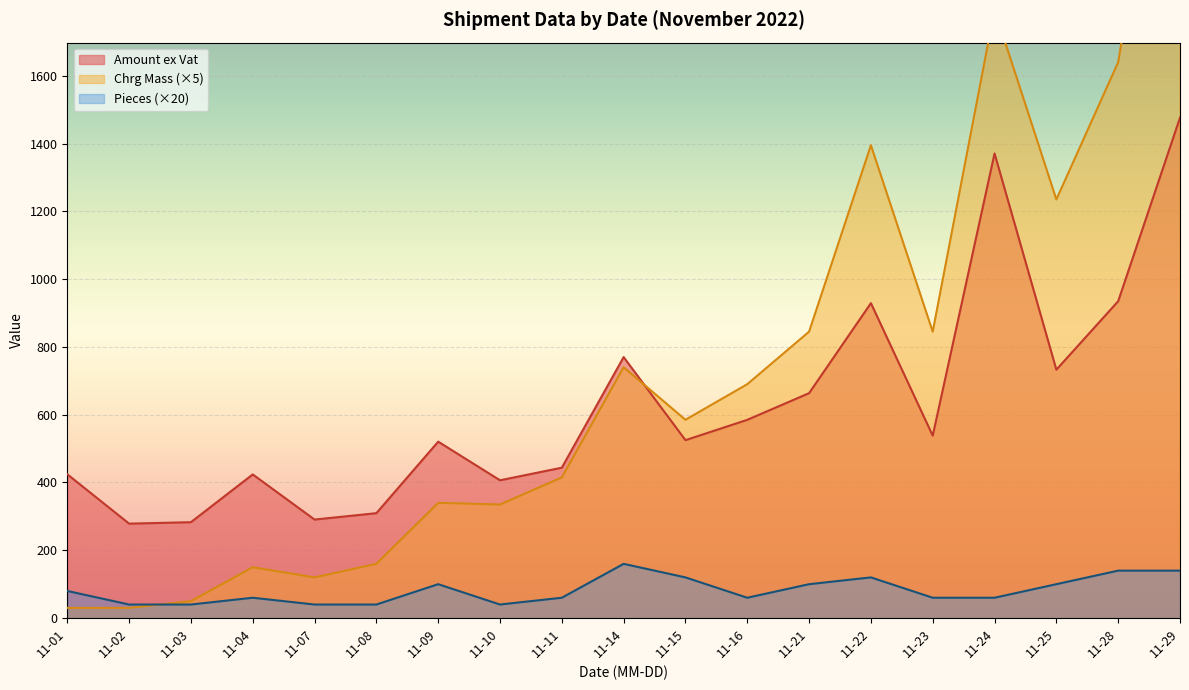

List the series in order of their overall mean, lowest first.

Pieces, Chrg Mass, Amount ex Vat